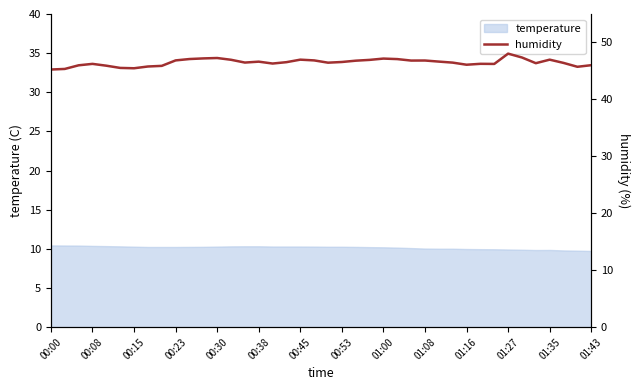

How many lines are shown in the chart?

1